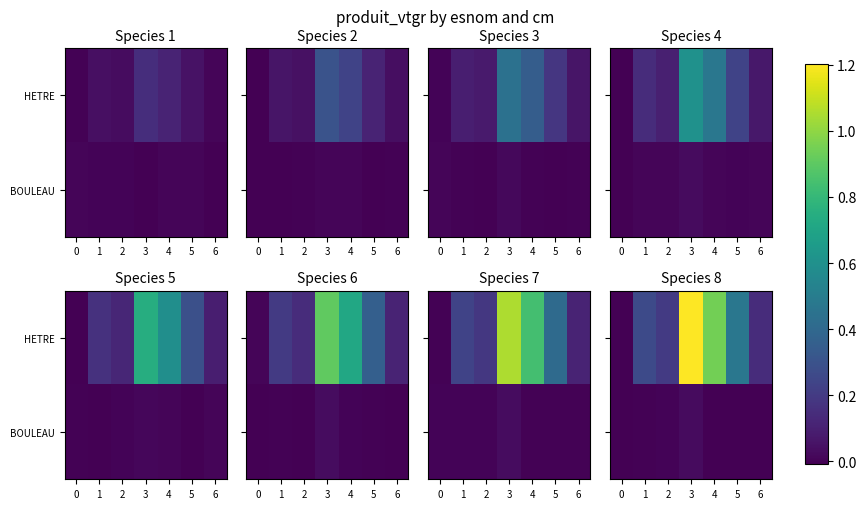

The BOULEAU series shows -0.0 at 6. True or false?

True